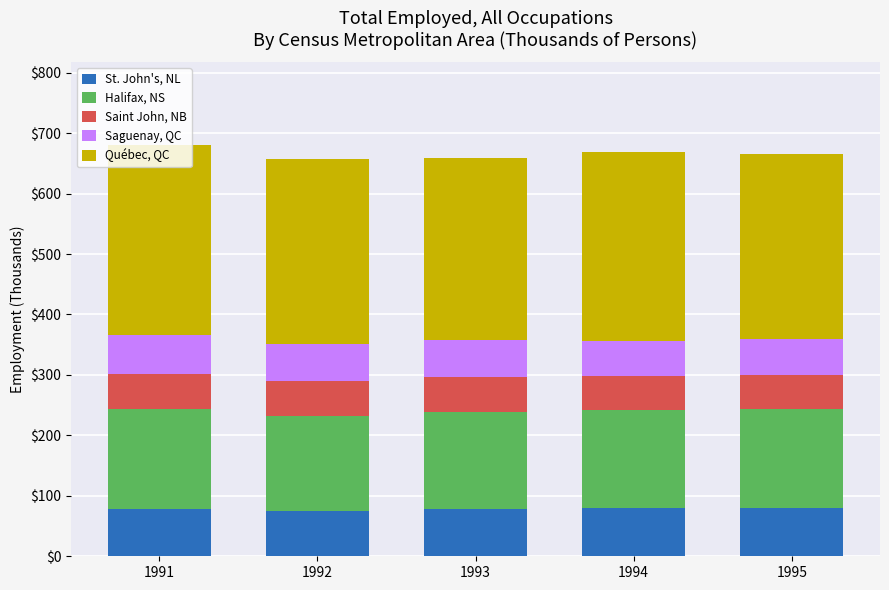

What is the lowest value of the St. John's, NL series?

74.7